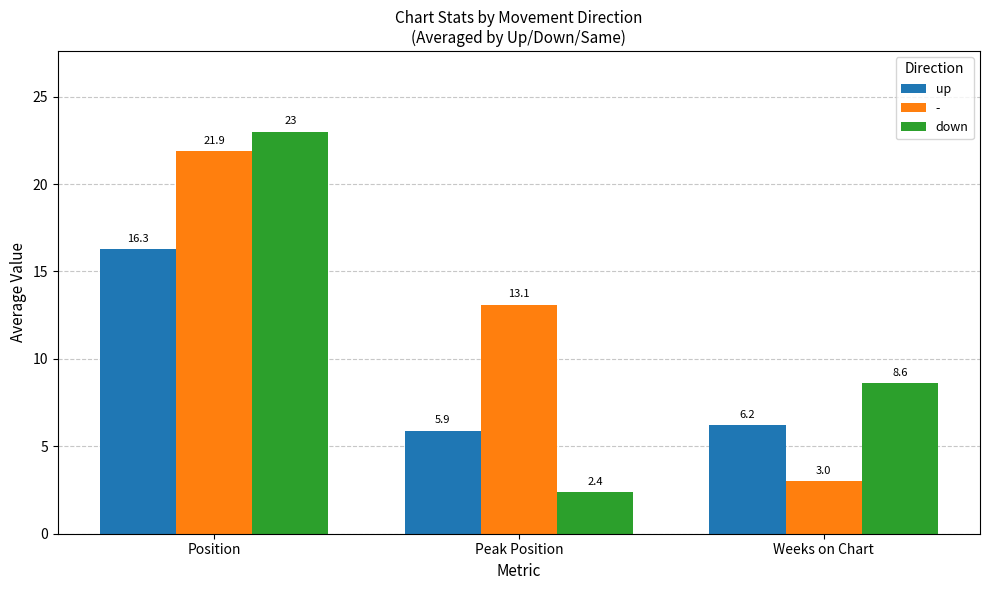

Is the value of up at Peak Position greater than the value of down at Weeks on Chart?

No